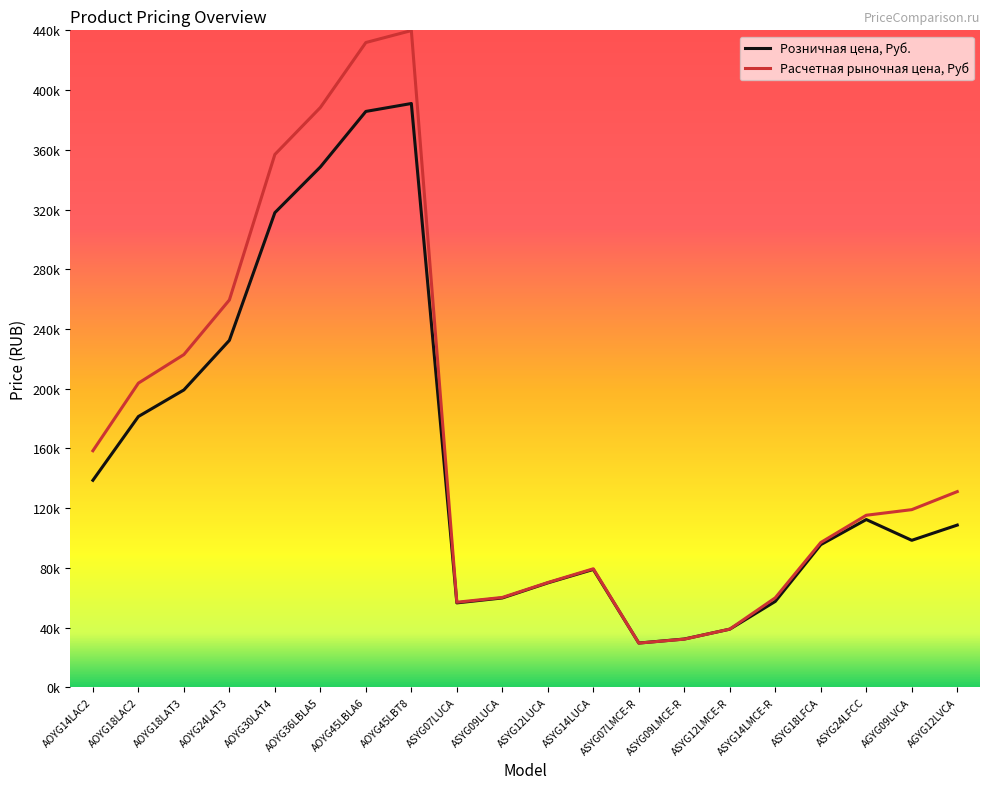

What is the label of the 19th point from the left?

AGYG09LVCA